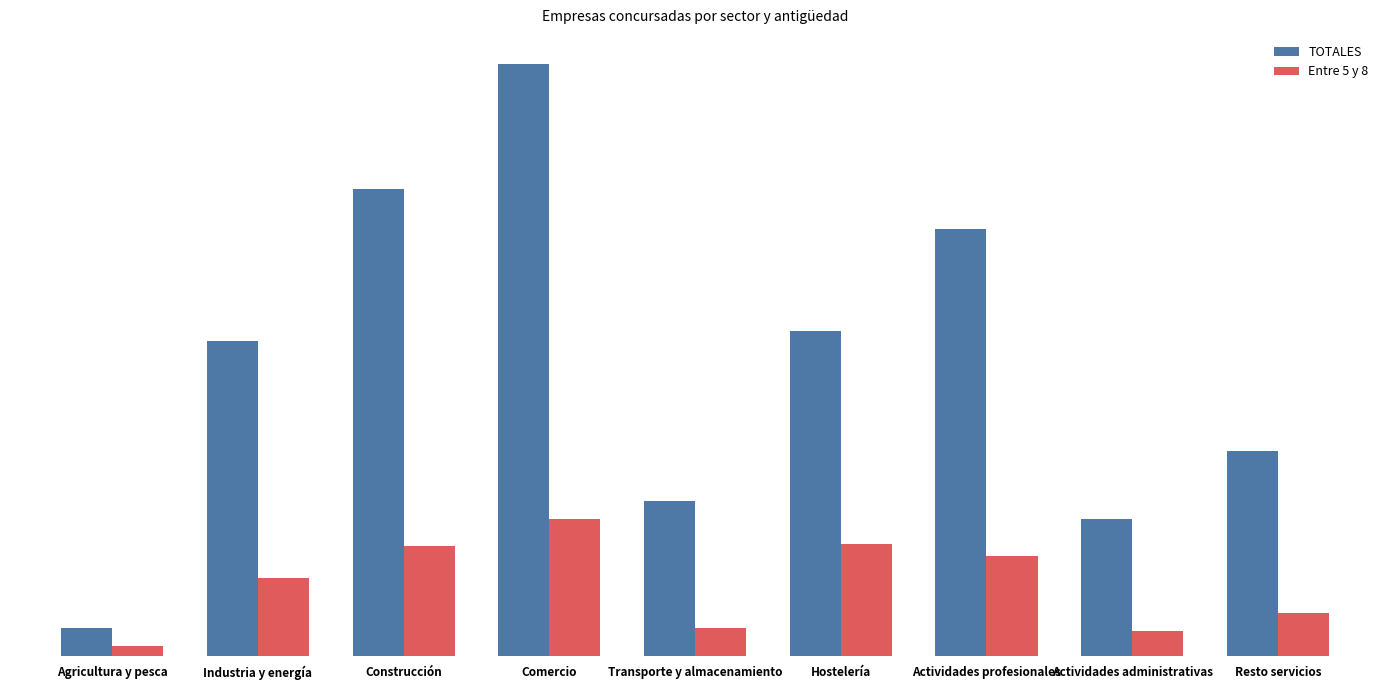

Which category has the highest value in the TOTALES series?

Comercio